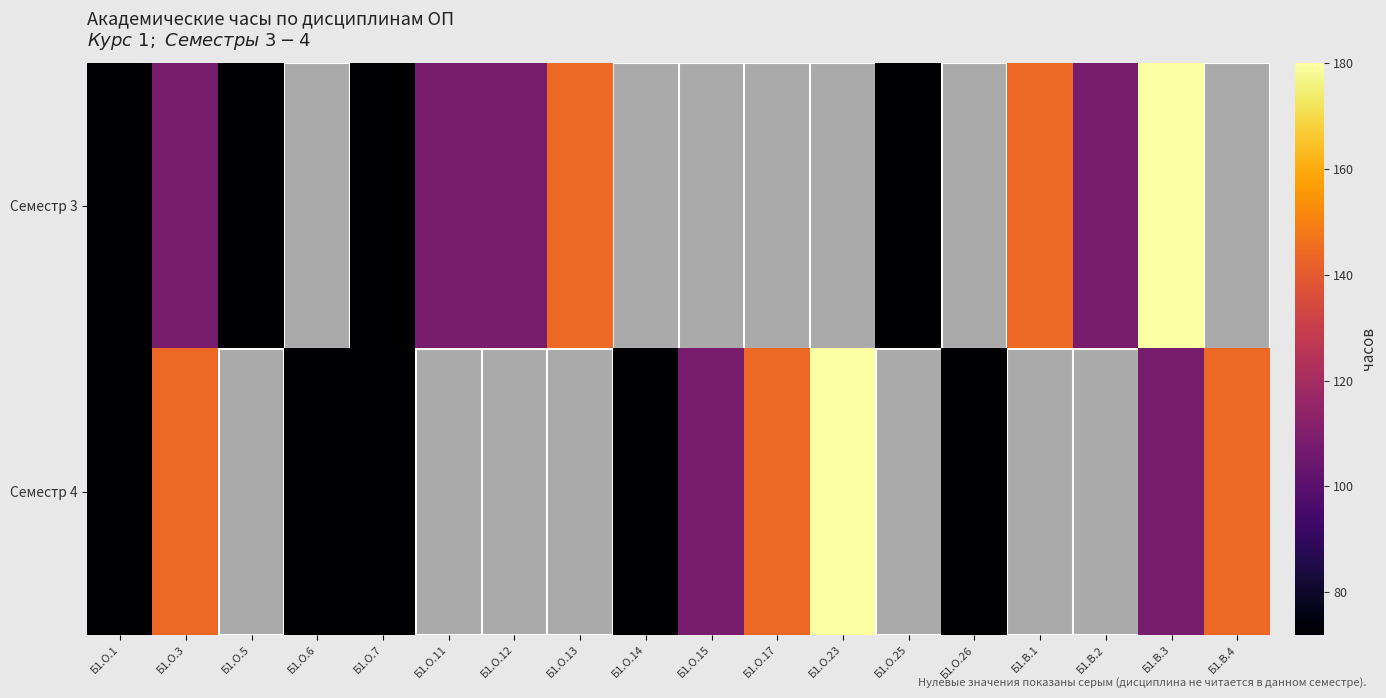

Which has a higher value, Б1.О.13 or Б1.О.11?

Б1.О.13